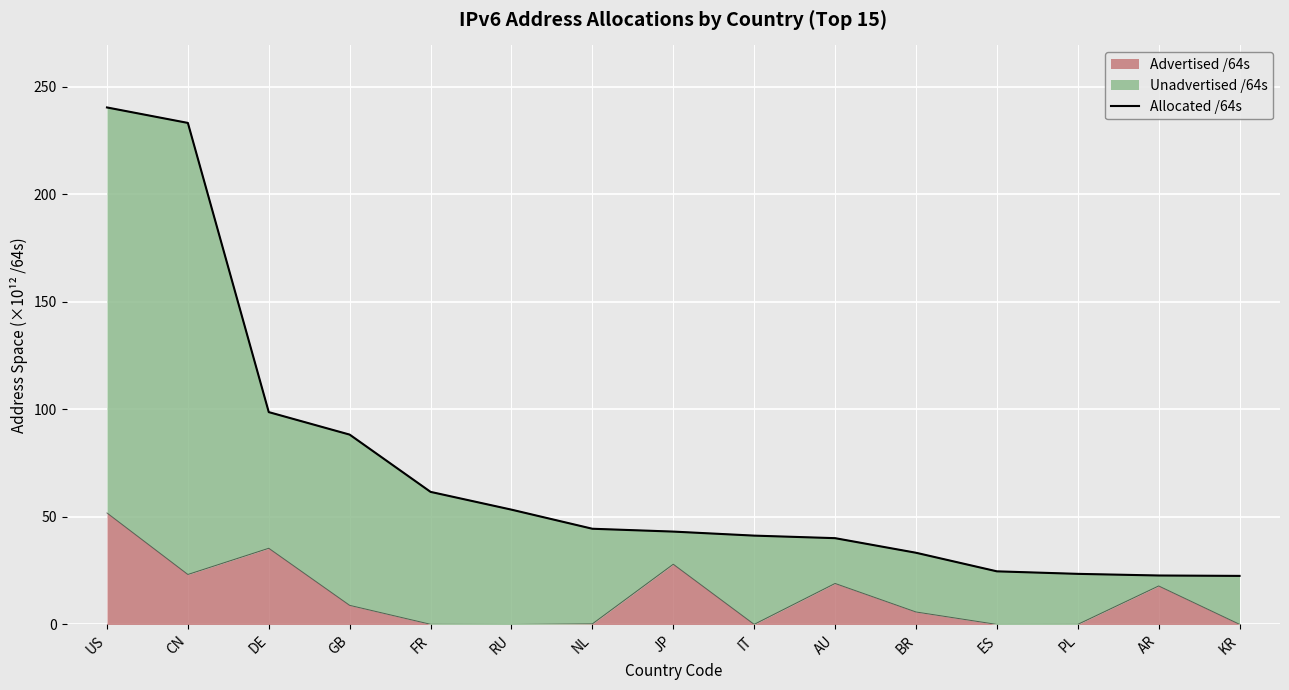

What is the maximum value for Advertised /64s?

51.9